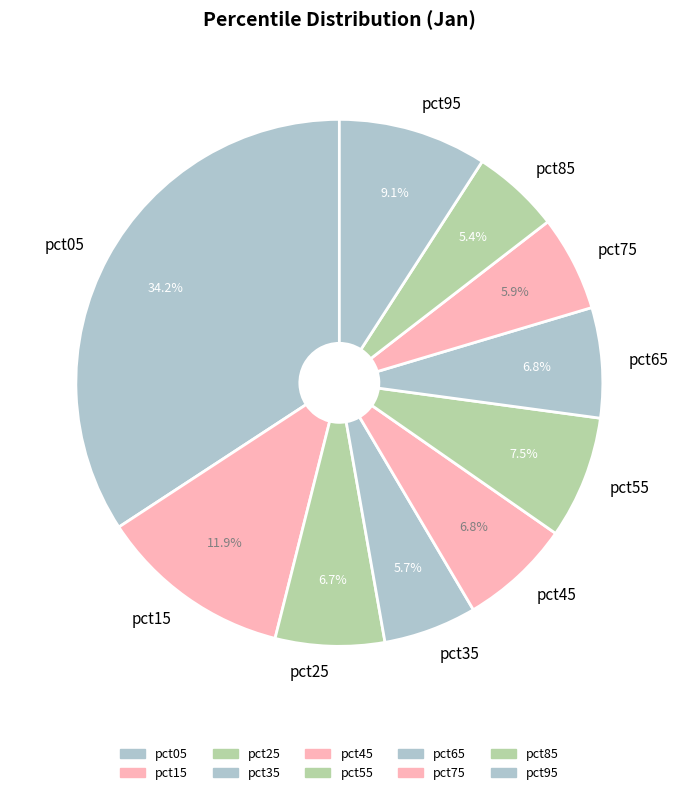

What is the largest slice in the pie chart?

pct05